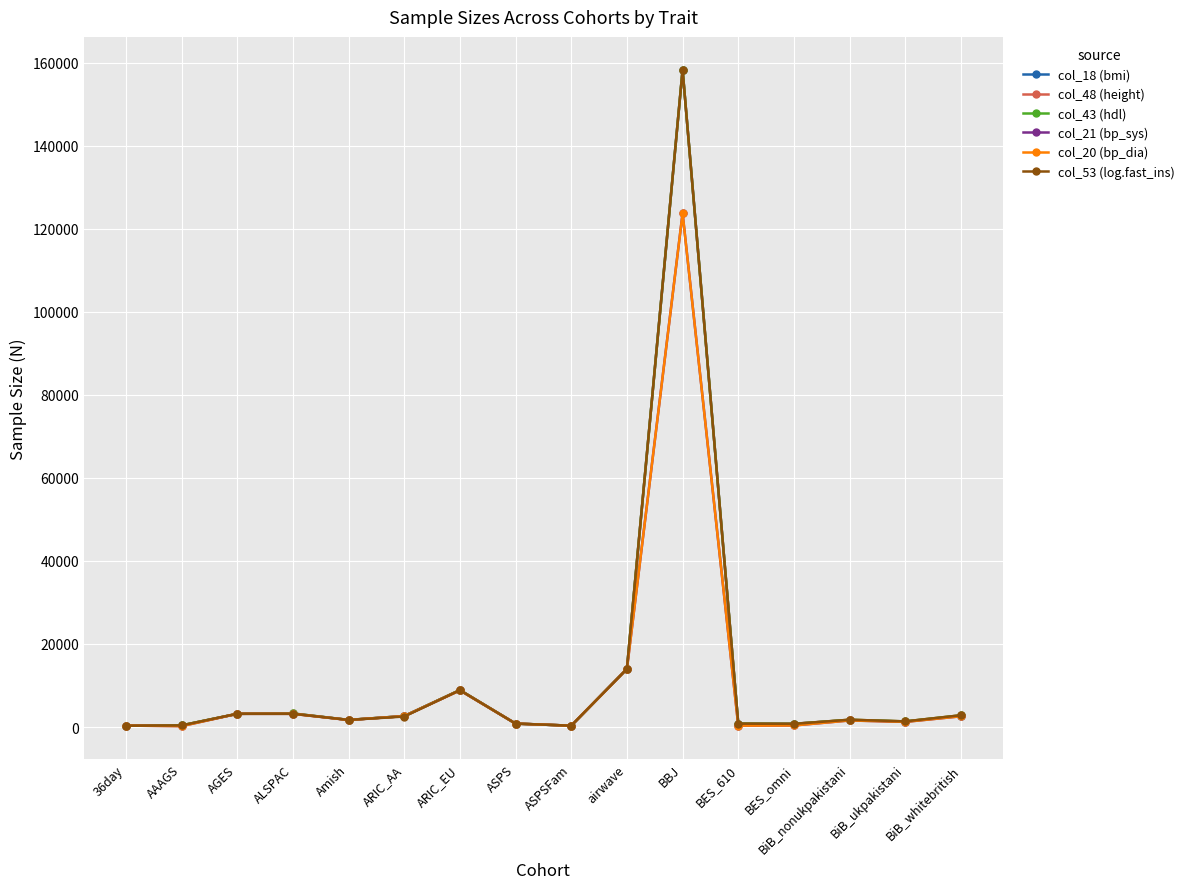

What is the label of the 12th point from the left?

BES_610